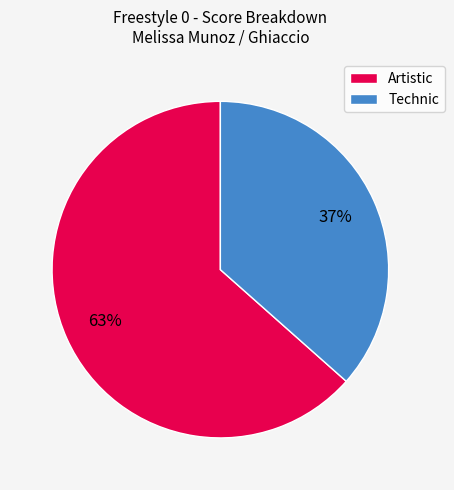

Rank the categories by value from lowest to highest.

Technic, Artistic